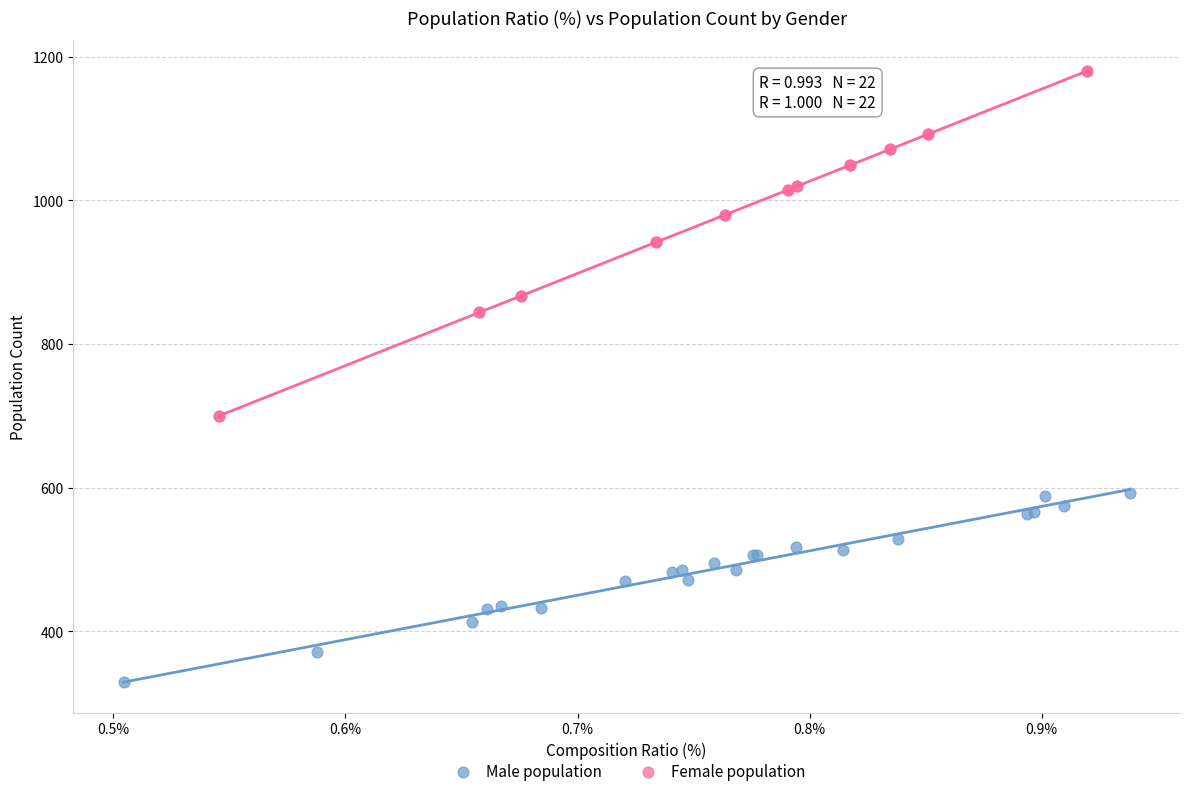

Which series contains the highest Y value?

Female population